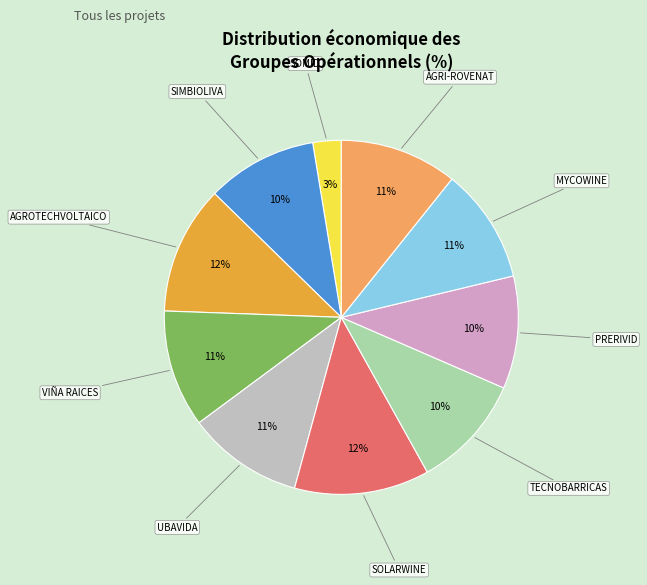

What percentage is the PRERIVID slice, to the nearest percent?

10%